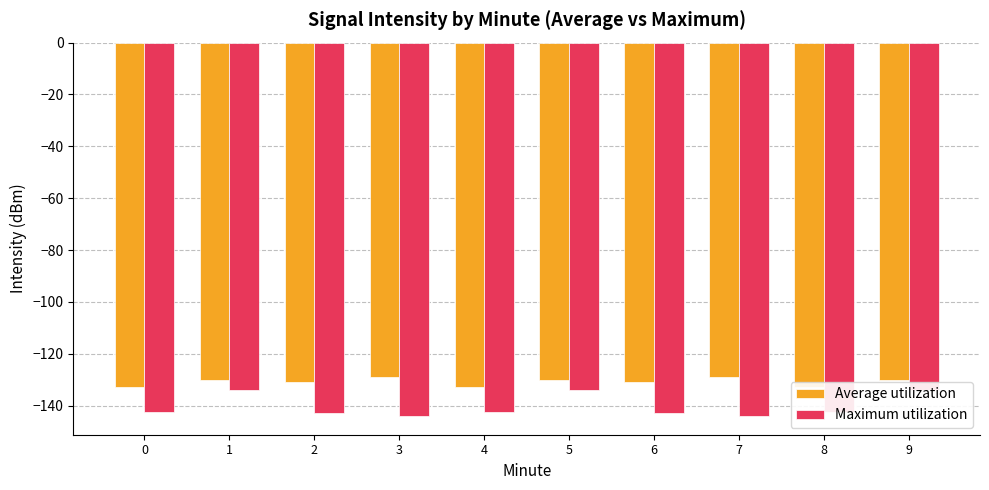

Where does the Maximum utilization series first go above -142?

1